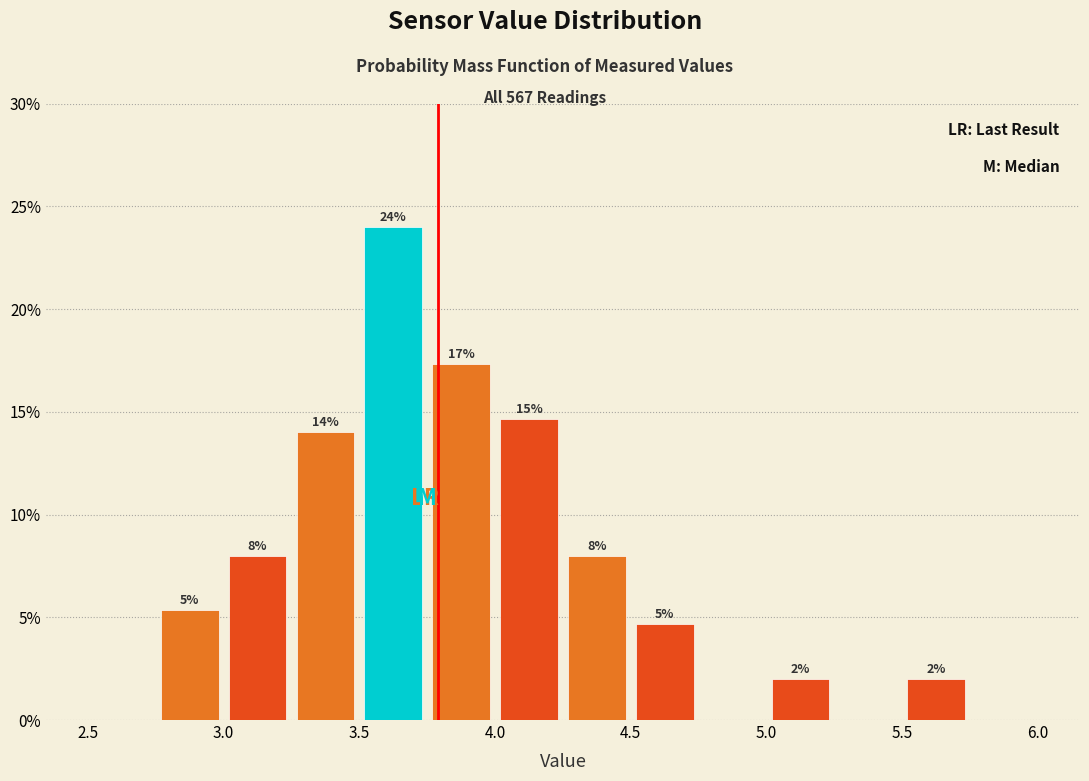

Over which range of the x-axis is the bar tallest?

3.50 to 3.75